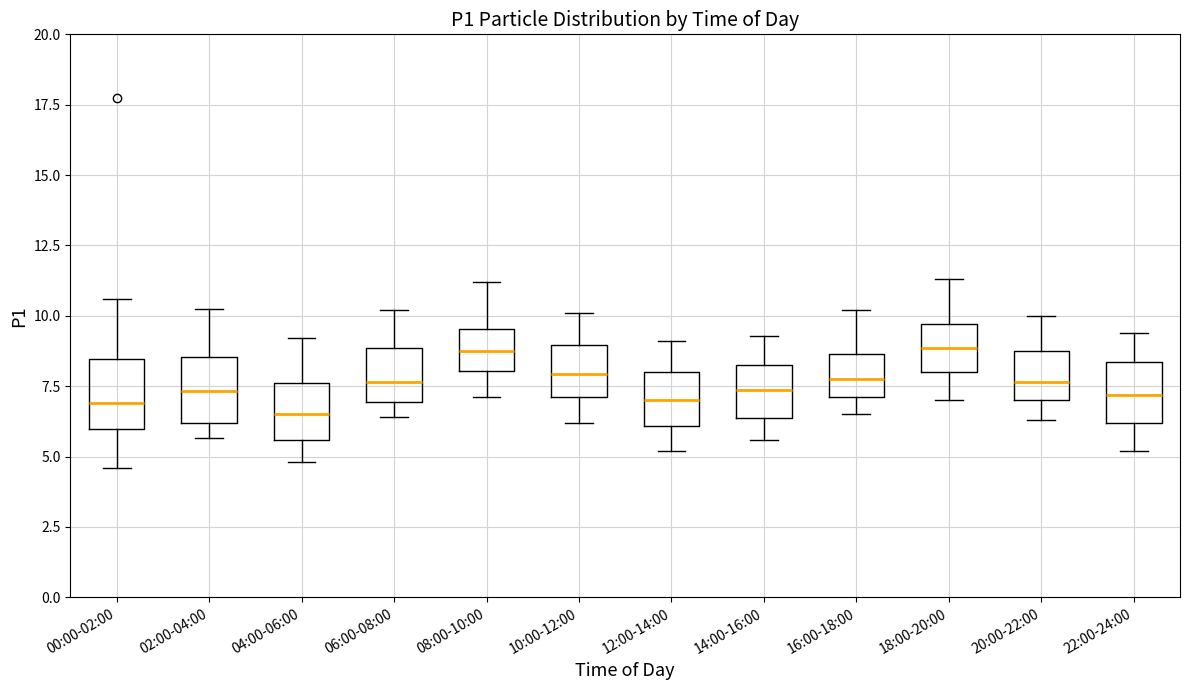

Reading left to right, transcribe this box plot: for each box, give where its median line is, the range the box spans, and where its two whiskers end, as read against the y-axis. The values are not printed on the chart, so give them approximately, as read against the axis.

00:00-02:00: median 7.0, box 6.0 to 8.5, whiskers 4.5 to 10.5
02:00-04:00: median 7.5, box 6.0 to 8.5, whiskers 5.5 to 10.0
04:00-06:00: median 6.5, box 5.5 to 7.5, whiskers 5.0 to 9.0
06:00-08:00: median 7.5, box 7.0 to 9.0, whiskers 6.5 to 10.0
08:00-10:00: median 9.0, box 8.0 to 9.5, whiskers 7.0 to 11.0
10:00-12:00: median 8.0, box 7.0 to 9.0, whiskers 6.0 to 10.0
12:00-14:00: median 7.0, box 6.0 to 8.0, whiskers 5.0 to 9.0
14:00-16:00: median 7.5, box 6.5 to 8.5, whiskers 5.5 to 9.5
16:00-18:00: median 8.0, box 7.0 to 8.5, whiskers 6.5 to 10.0
18:00-20:00: median 9.0, box 8.0 to 9.5, whiskers 7.0 to 11.5
20:00-22:00: median 7.5, box 7.0 to 9.0, whiskers 6.5 to 10.0
22:00-24:00: median 7.0, box 6.0 to 8.5, whiskers 5.0 to 9.5